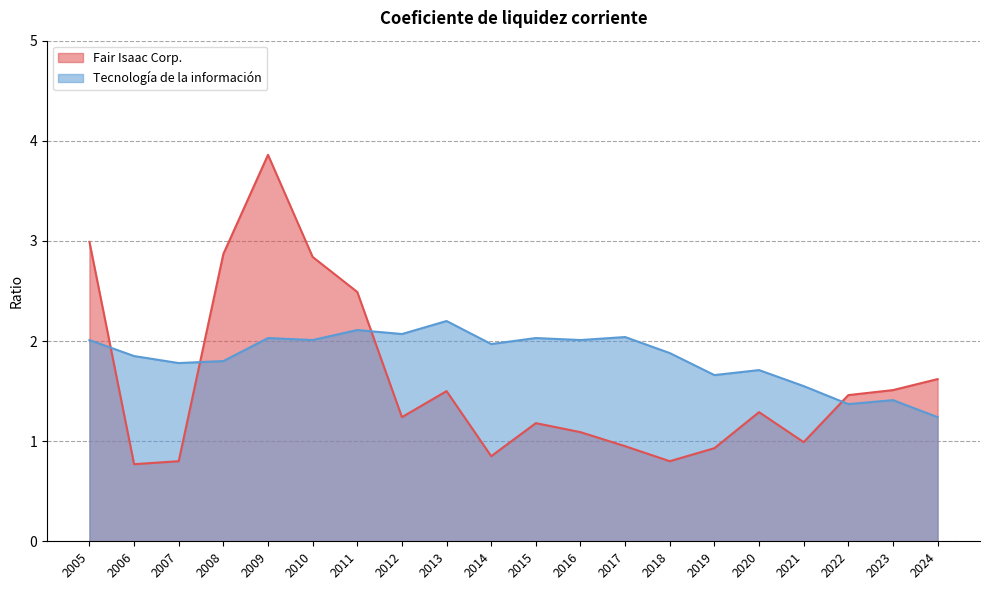

At which label is Fair Isaac Corp. closest to 2?

2024